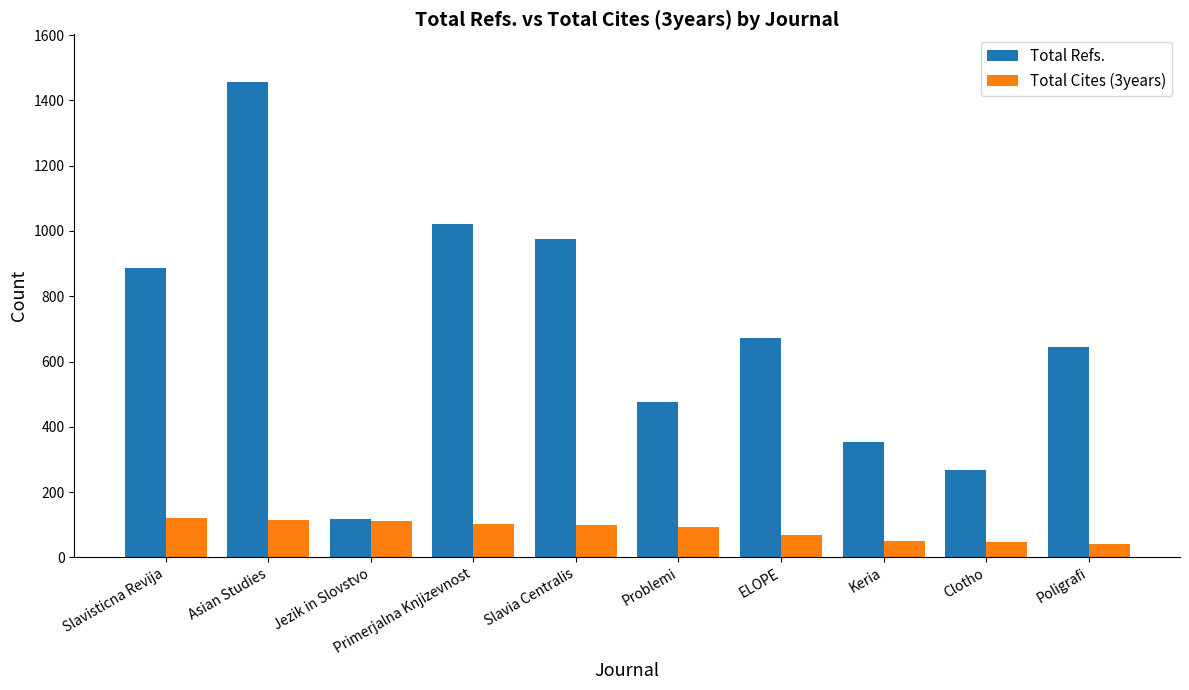

What is the maximum value shown in the chart?

1457